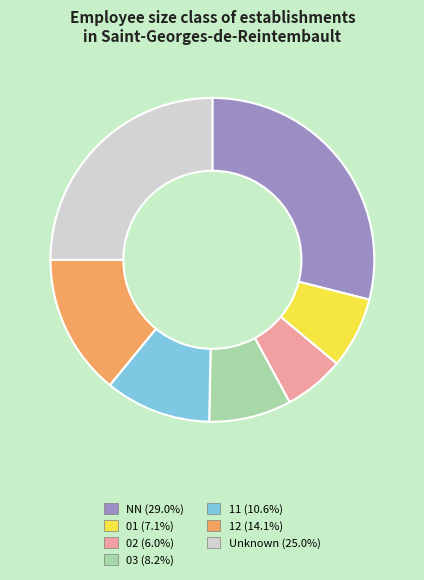

Is there a majority slice in this chart?

No